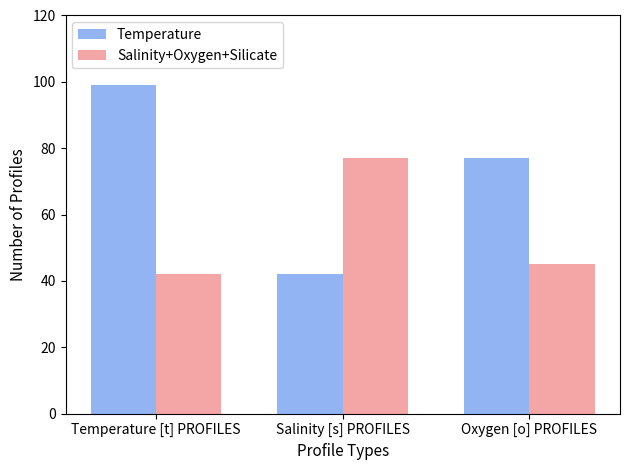

Reading right to left, extract all data points from this chart.

Temperature: 77	42	99
Salinity+Oxygen+Silicate: 45	77	42